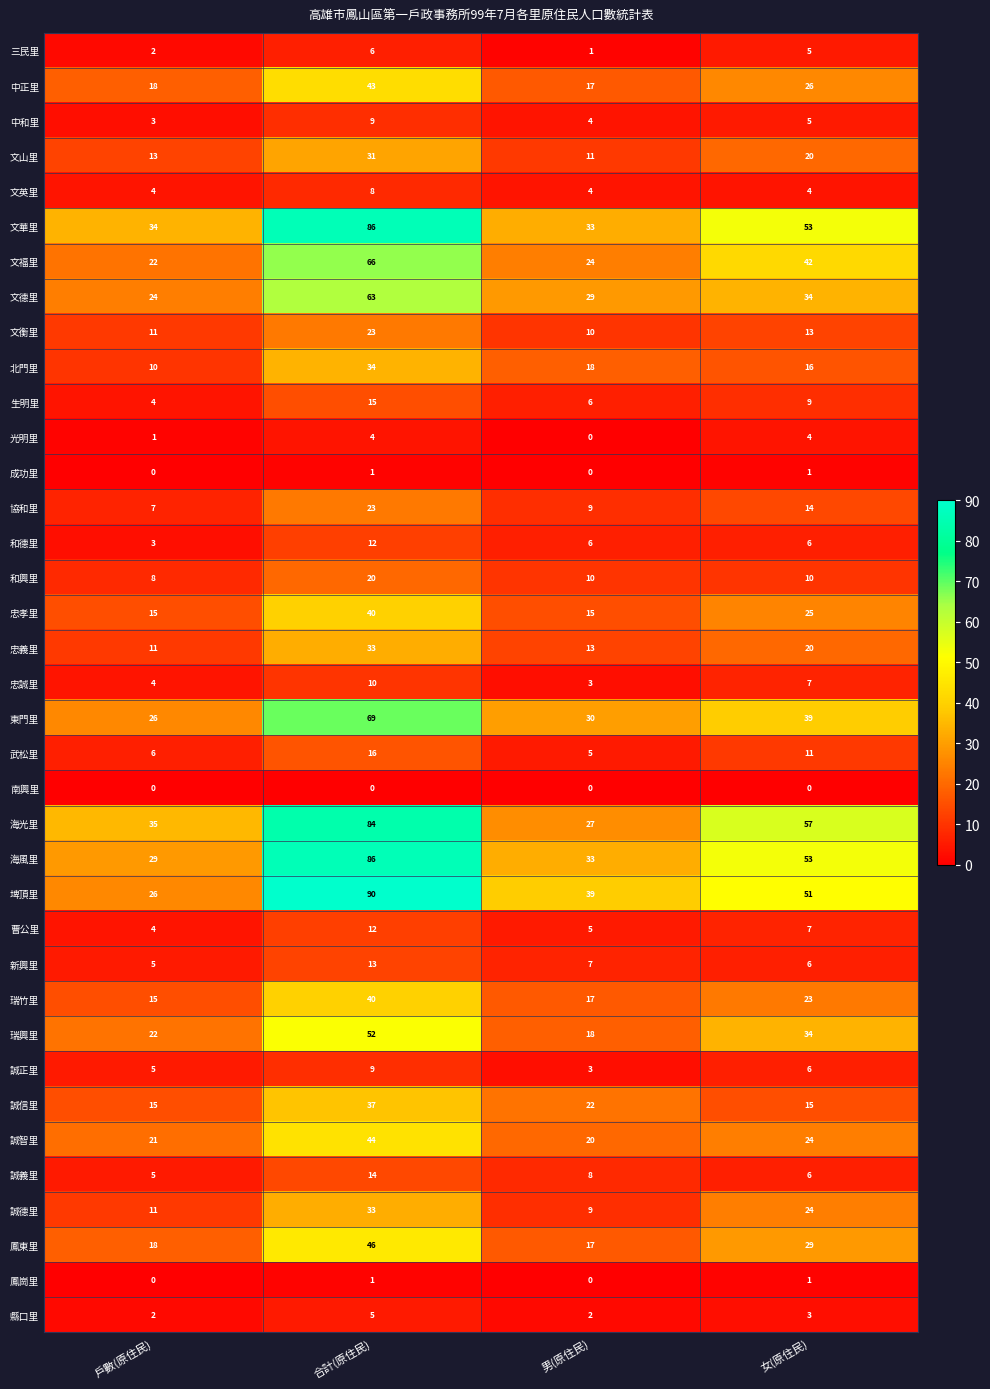

Which category has the highest value in the 北門里 series?

合計(原住民)